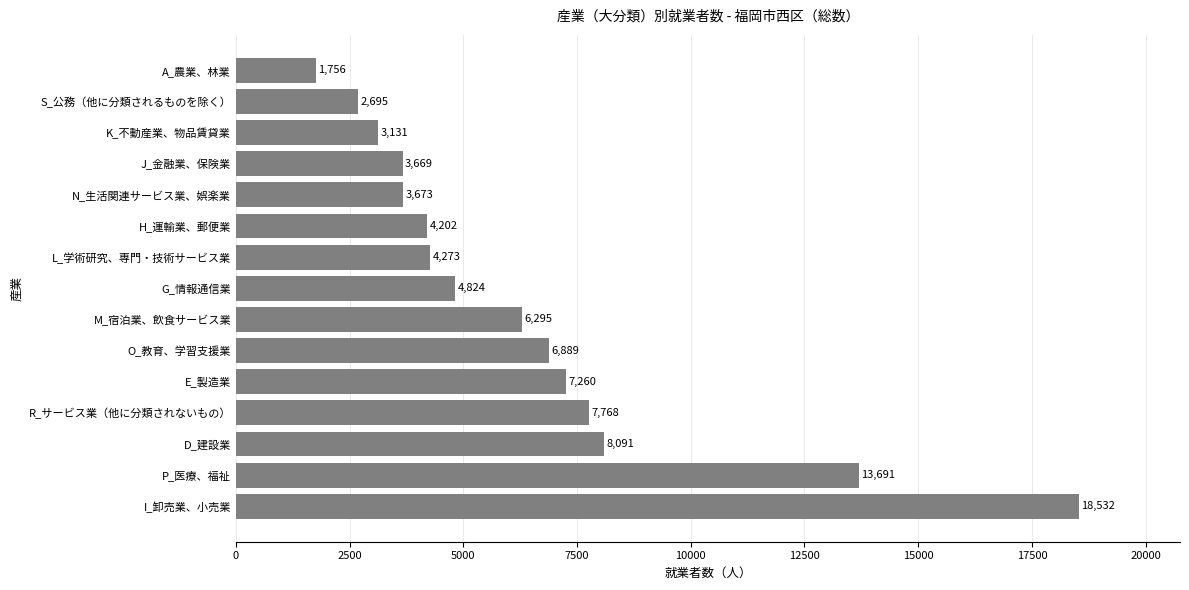

List the labels in order of value, smallest first.

A_農業、林業, S_公務（他に分類されるものを除く）, K_不動産業、物品賃貸業, J_金融業、保険業, N_生活関連サービス業、娯楽業, H_運輸業、郵便業, L_学術研究、専門・技術サービス業, G_情報通信業, M_宿泊業、飲食サービス業, O_教育、学習支援業, E_製造業, R_サービス業（他に分類されないもの）, D_建設業, P_医療、福祉, I_卸売業、小売業